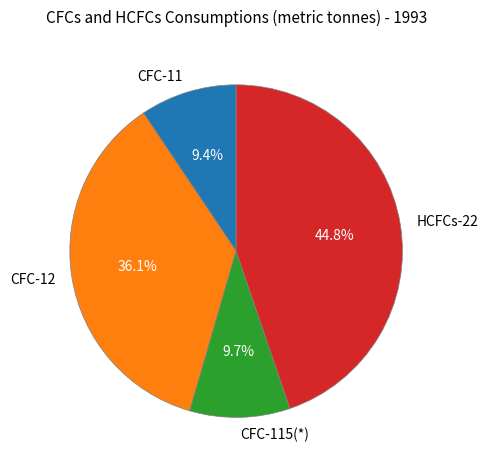

Which has a higher value, CFC-12 or HCFCs-22?

HCFCs-22